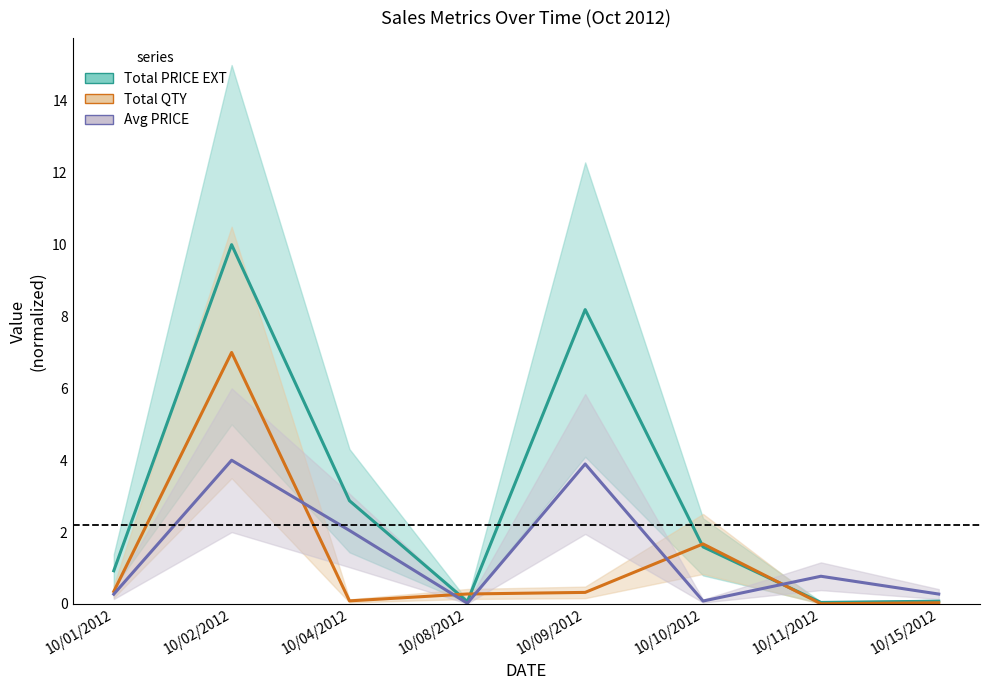

Count the number of categories in the chart.

8